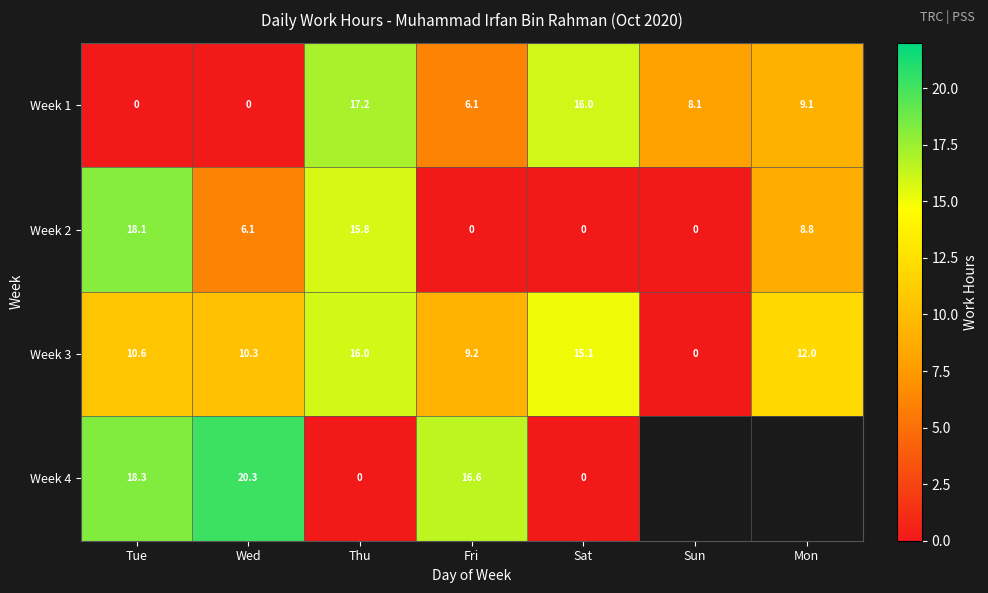

Is the value of Week 2 at Wed greater than the value of Week 3 at Sun?

Yes